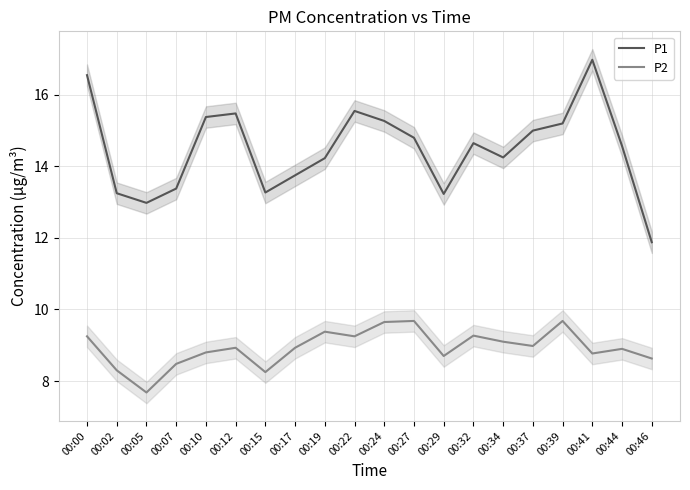

How many interior local valleys does the P1 series have?

4